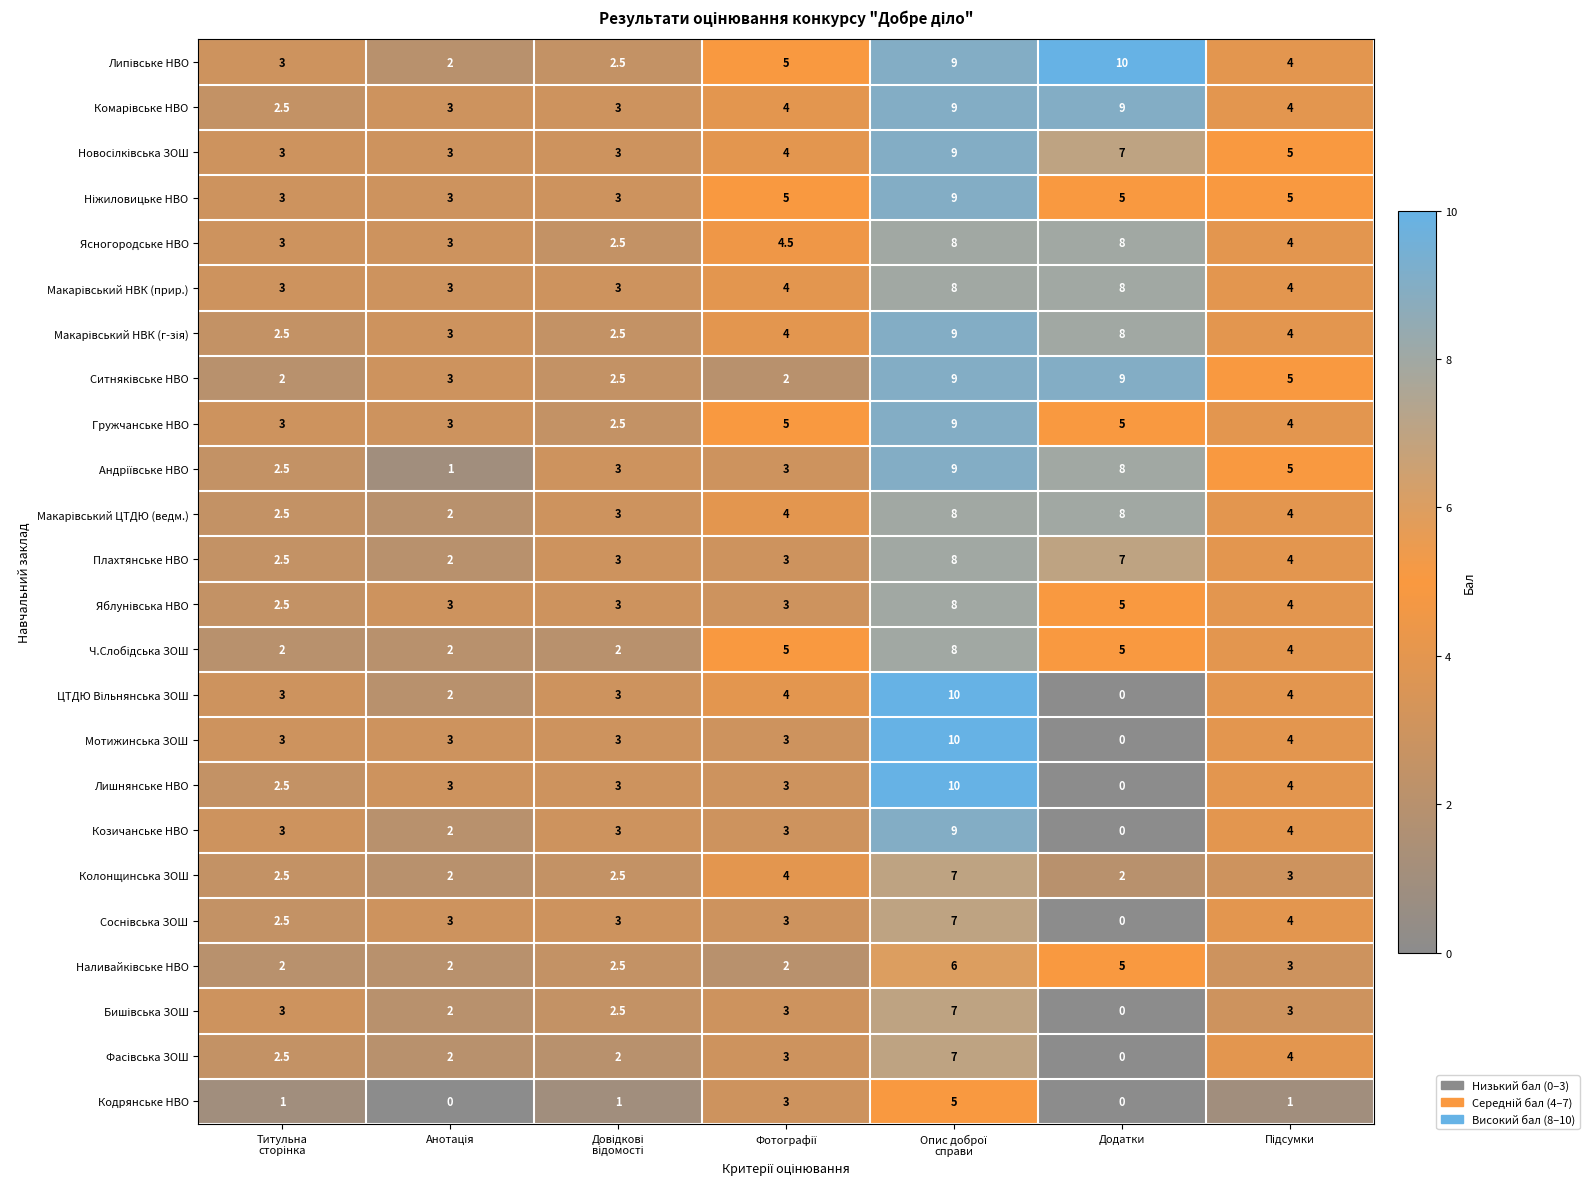

At how many categories does at least one series exceed 1?

7